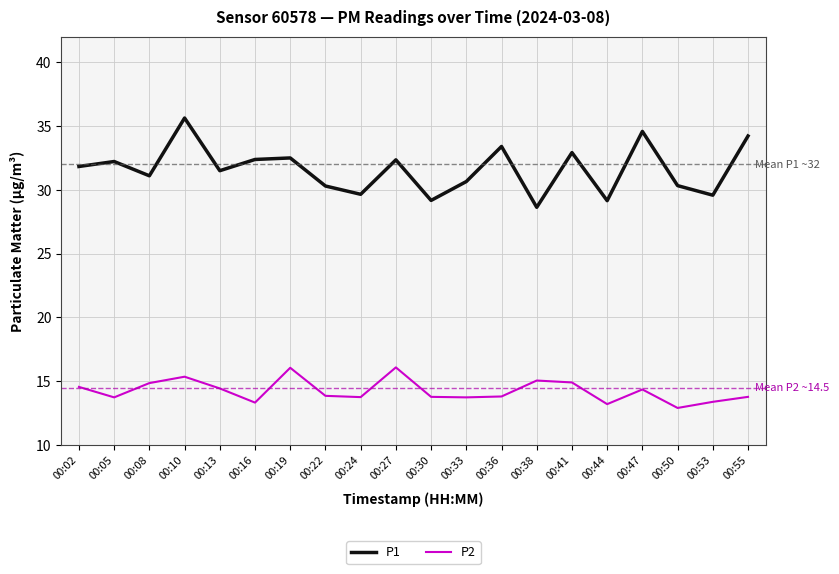

The value of P2 at 00:24 is 8.8. True or false?

False